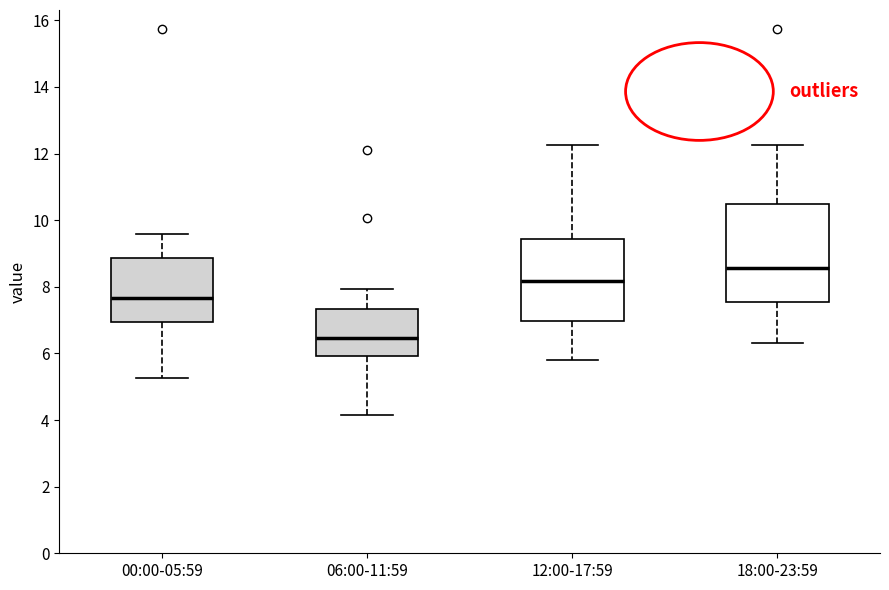

Which box's median line is the highest?

18:00-23:59